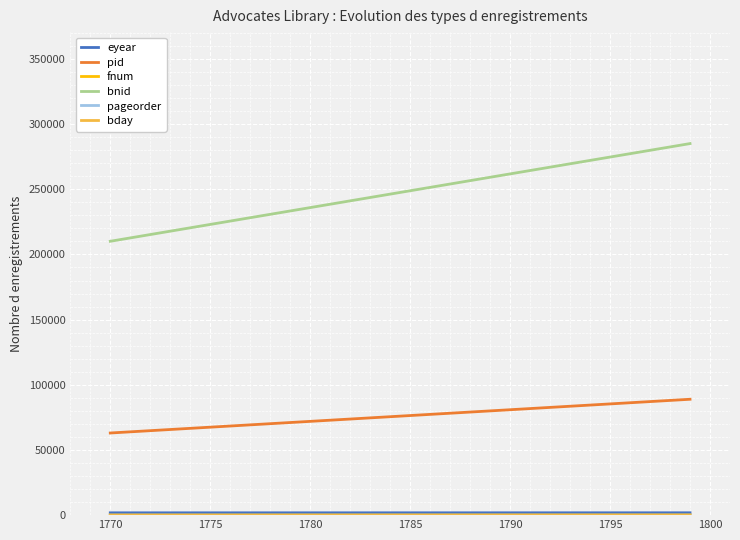

What is the average value of the bday series?

16